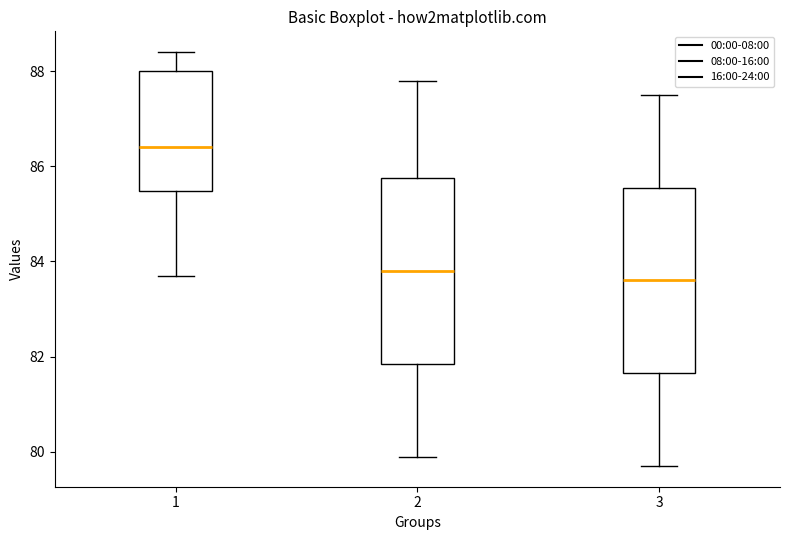

Which box's median line is the highest?

1